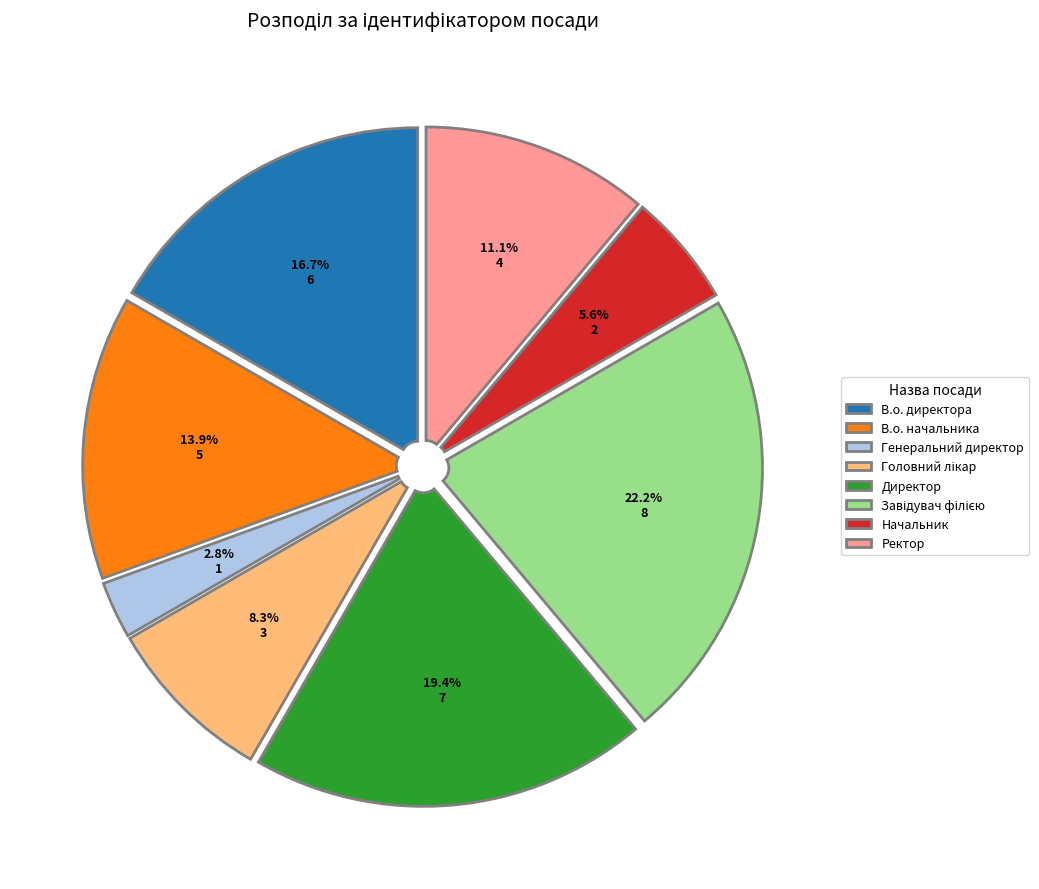

Which has a higher value, Начальник or Ректор?

Ректор